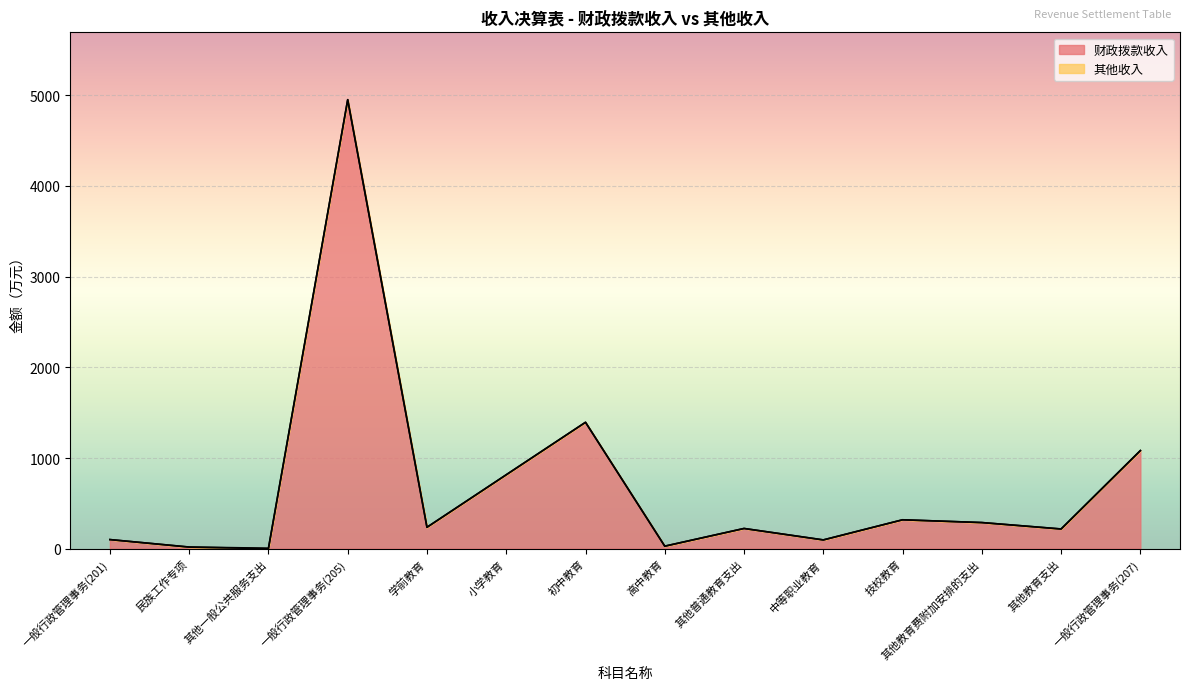

How many interior local peaks (higher than both neighbors) does the data have?

4